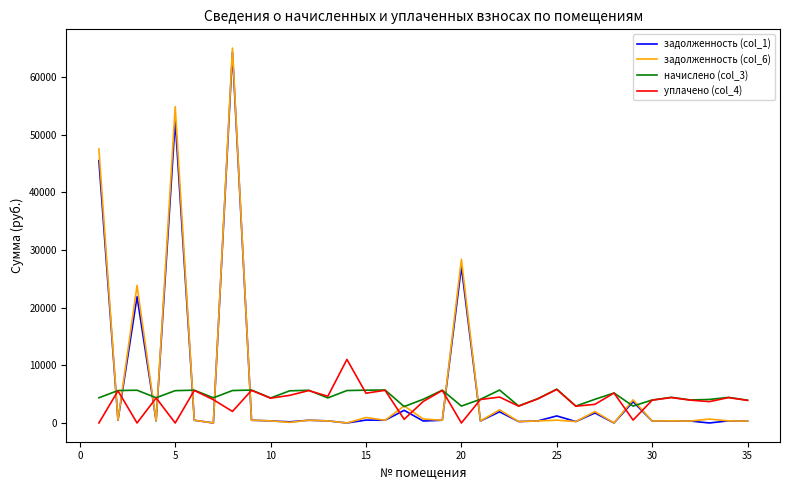

True or false: уплачено (col_4) and задолженность (col_6) cross at least once.

True